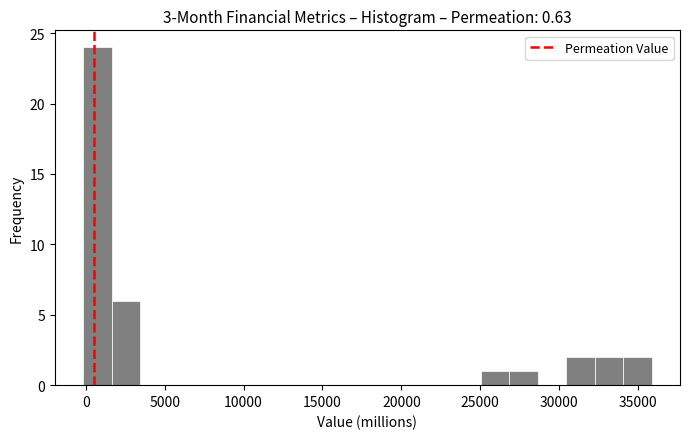

Around what value on the x-axis is the tallest bar? Give the approximate position of its centre, as read against the axis.

500